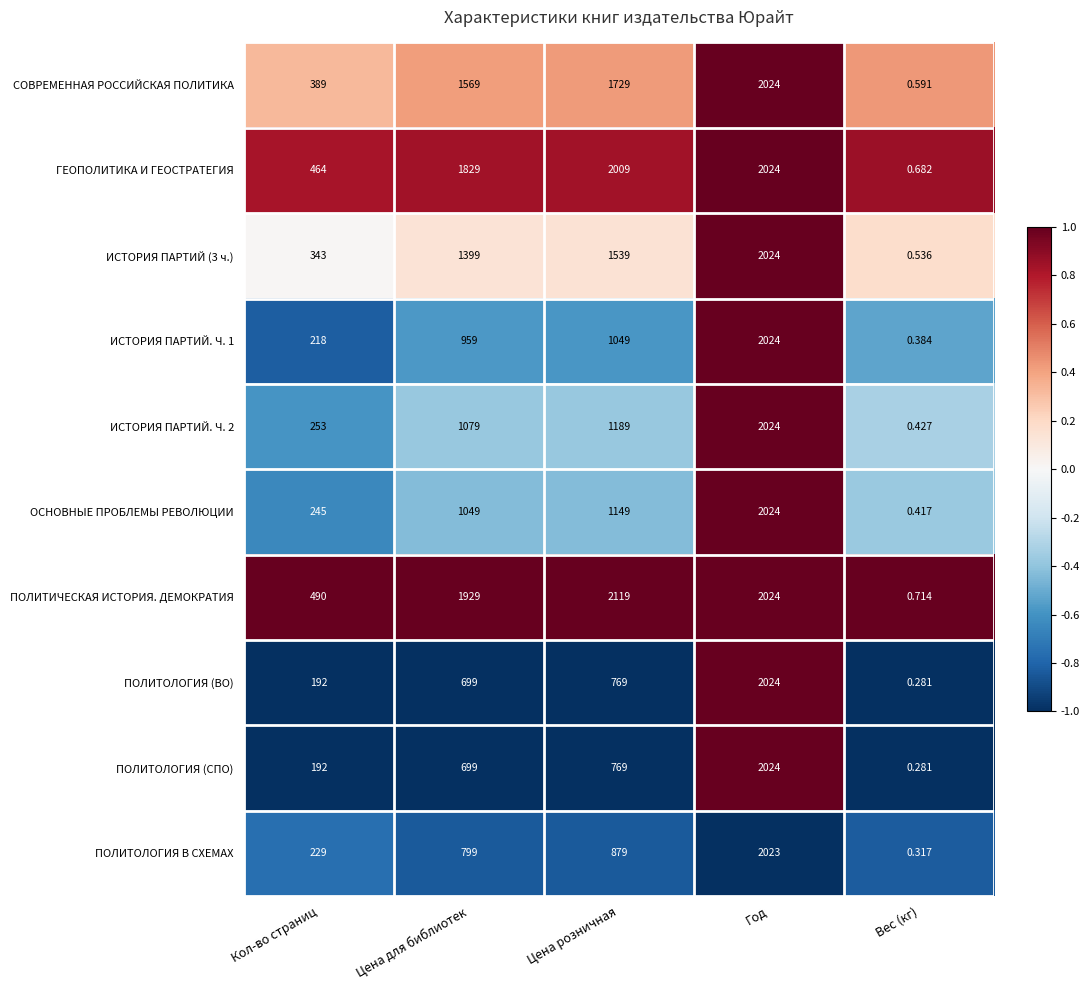

Rank the categories by ПОЛИТОЛОГИЯ В СХЕМАХ value from highest to lowest.

Год, Цена розничная, Цена для библиотек, Кол-во страниц, Вес (кг)